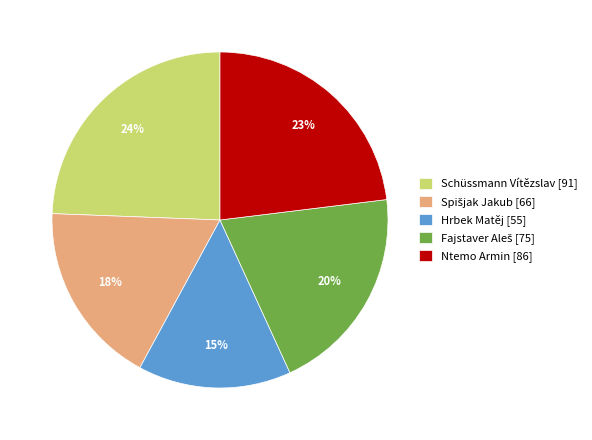

Is it true that Ntemo Armin [86] is 23% of the pie?

True